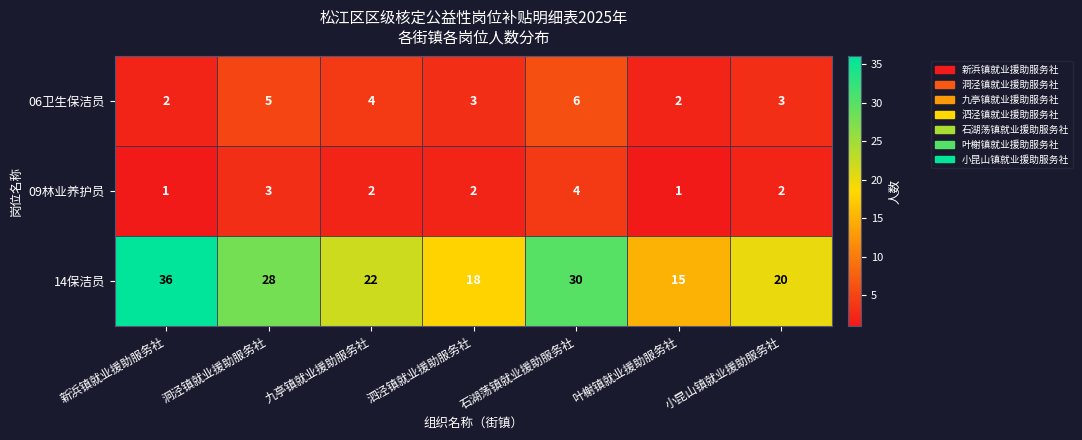

Rank the series at 九亭镇就业援助服务社 from highest to lowest value.

14保洁员, 06卫生保洁员, 09林业养护员